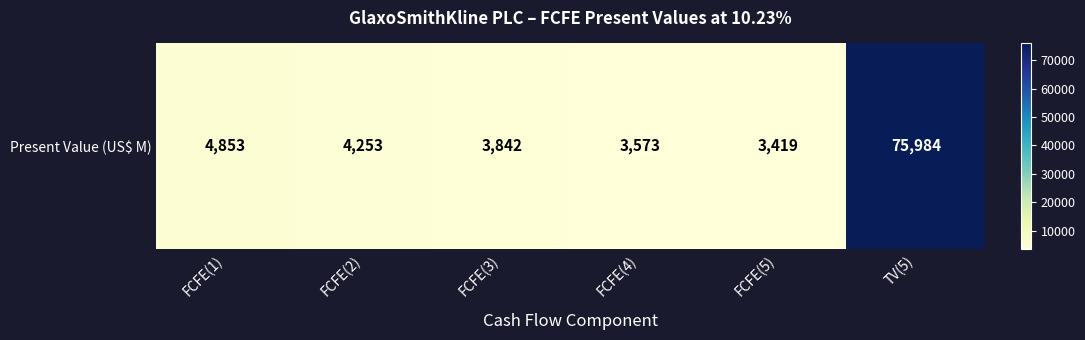

What is the approximate value at FCFE(2)?

4253